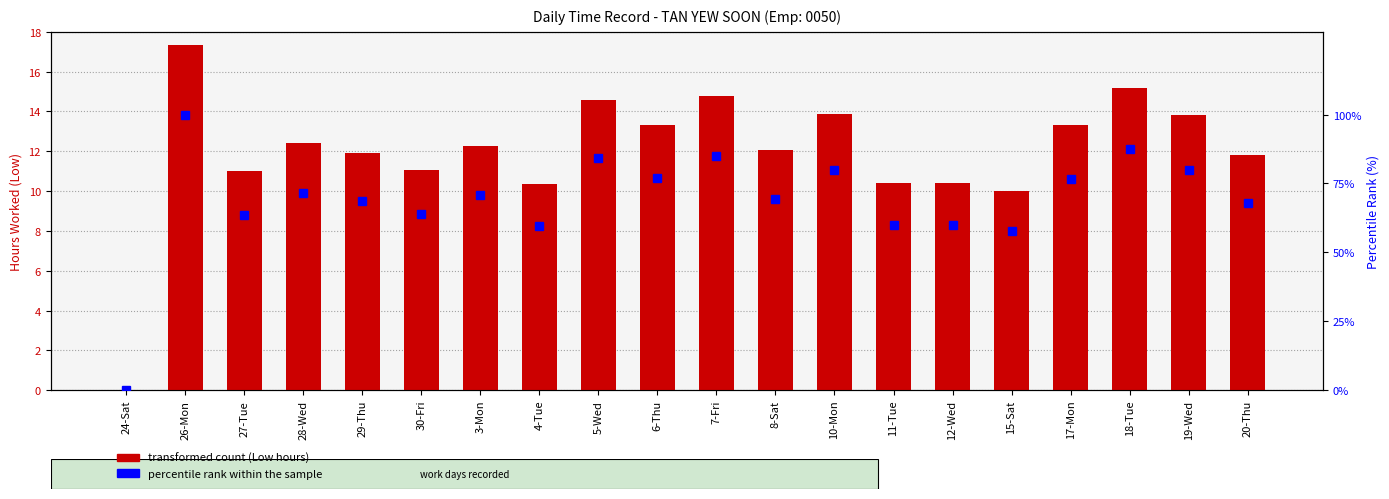

List the series in order of their overall mean, highest first.

percentile rank within the sample, Low (hours worked)